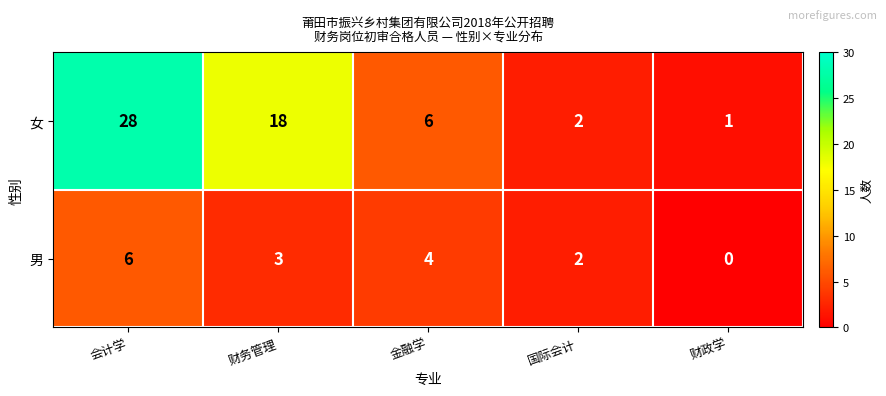

At how many categories does at least one series exceed 19?

1